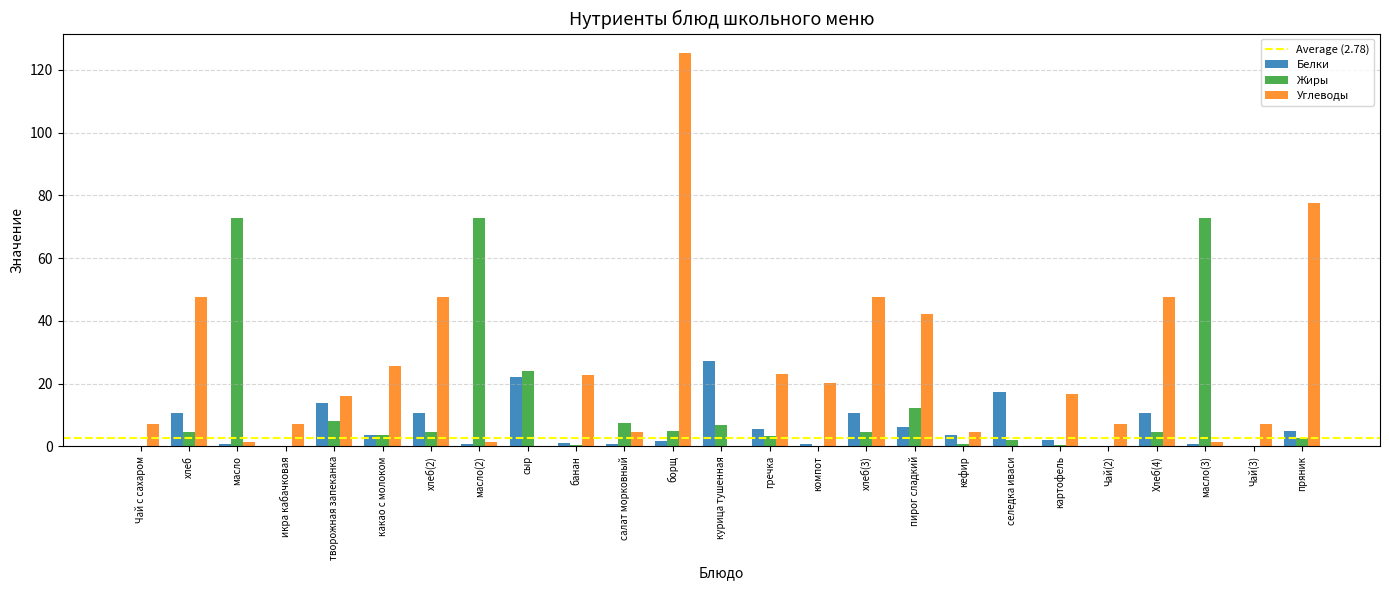

Is it true that Жиры equals 0.0 at икра кабачковая?

True